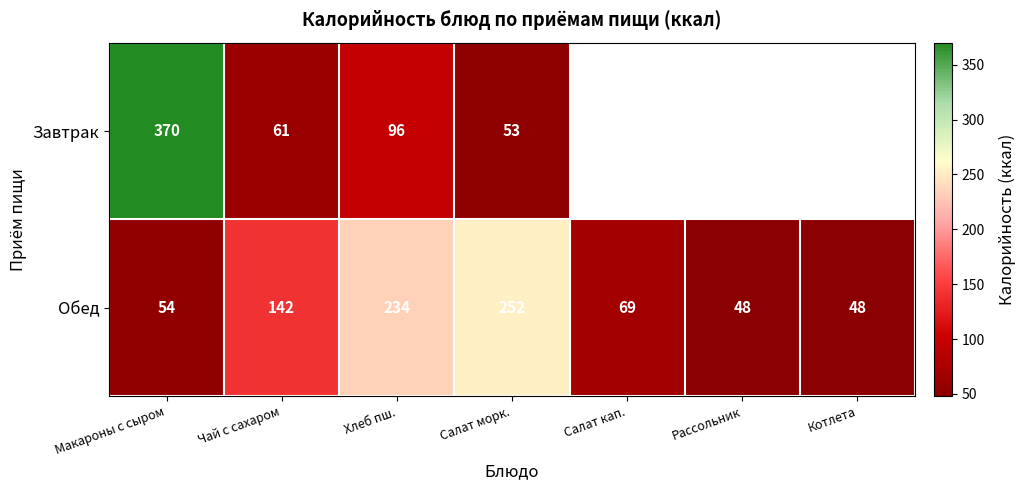

What is the difference between the Обед values at Салат кап. and Рассольник?

21